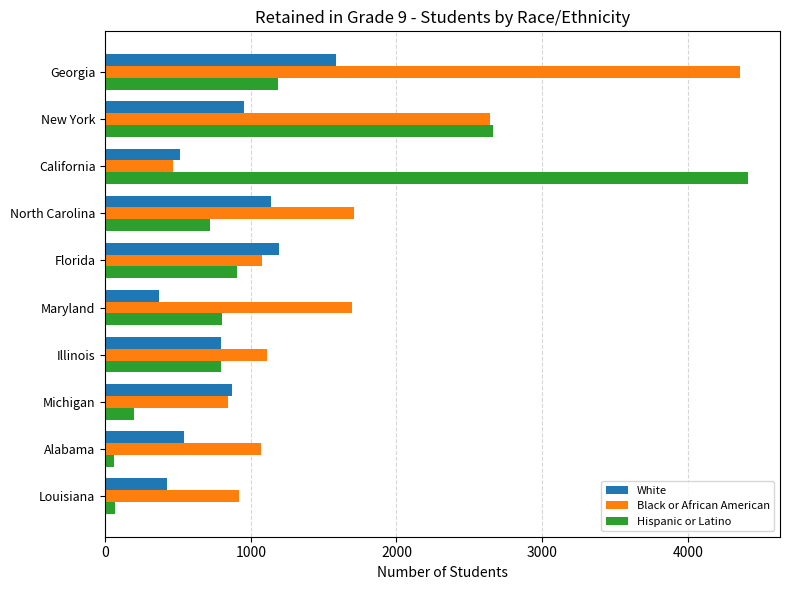

What is the difference between the maximum and minimum values in the White series?

1216